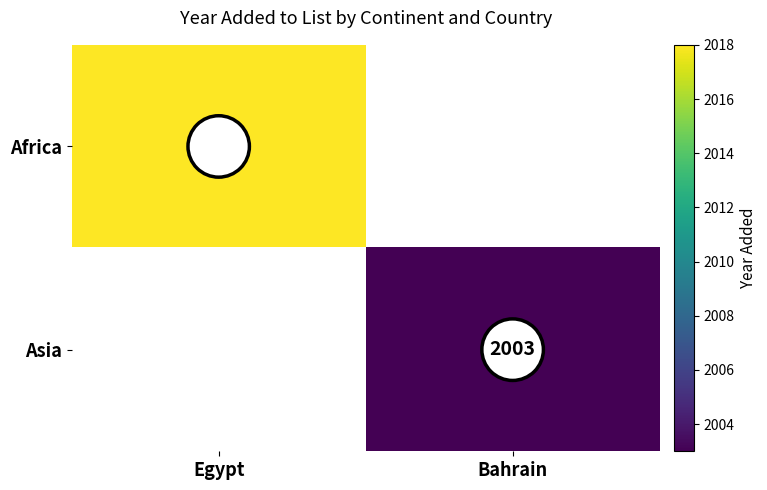

What is the maximum value shown in the chart?

2018